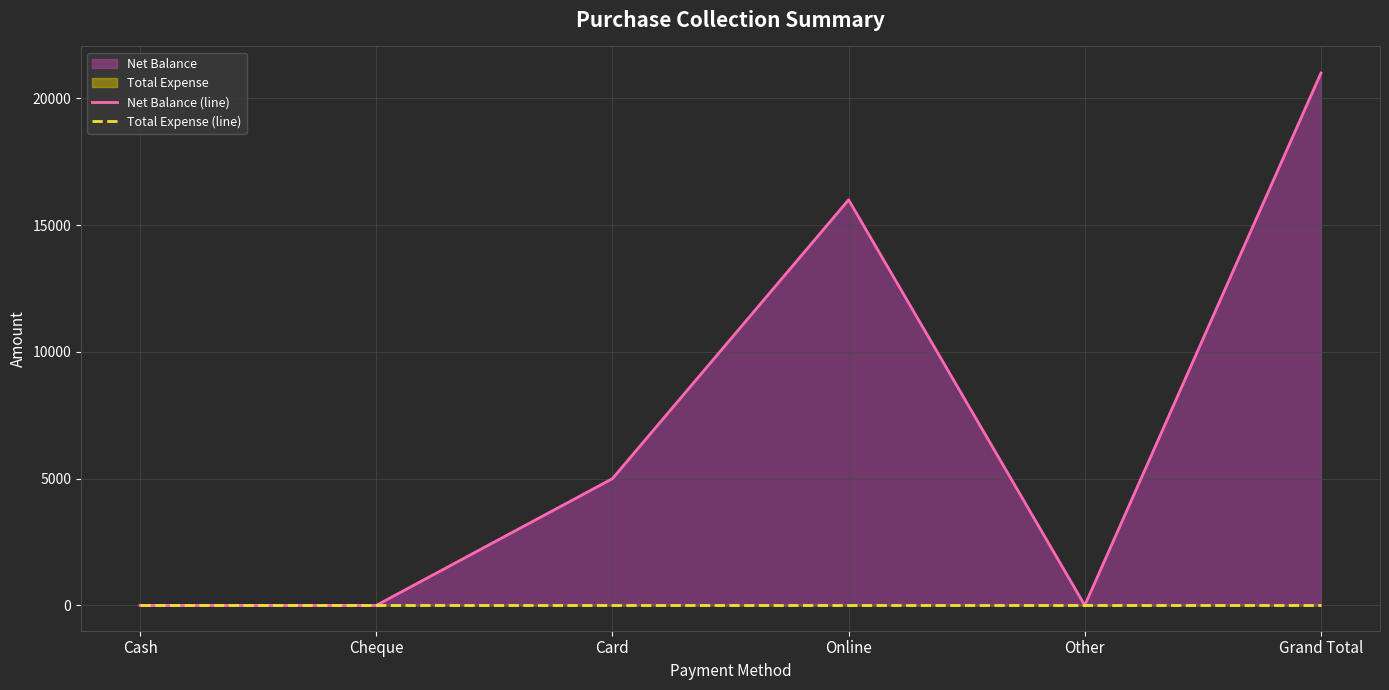

How many positive values does the Net Balance (line) series have?

3